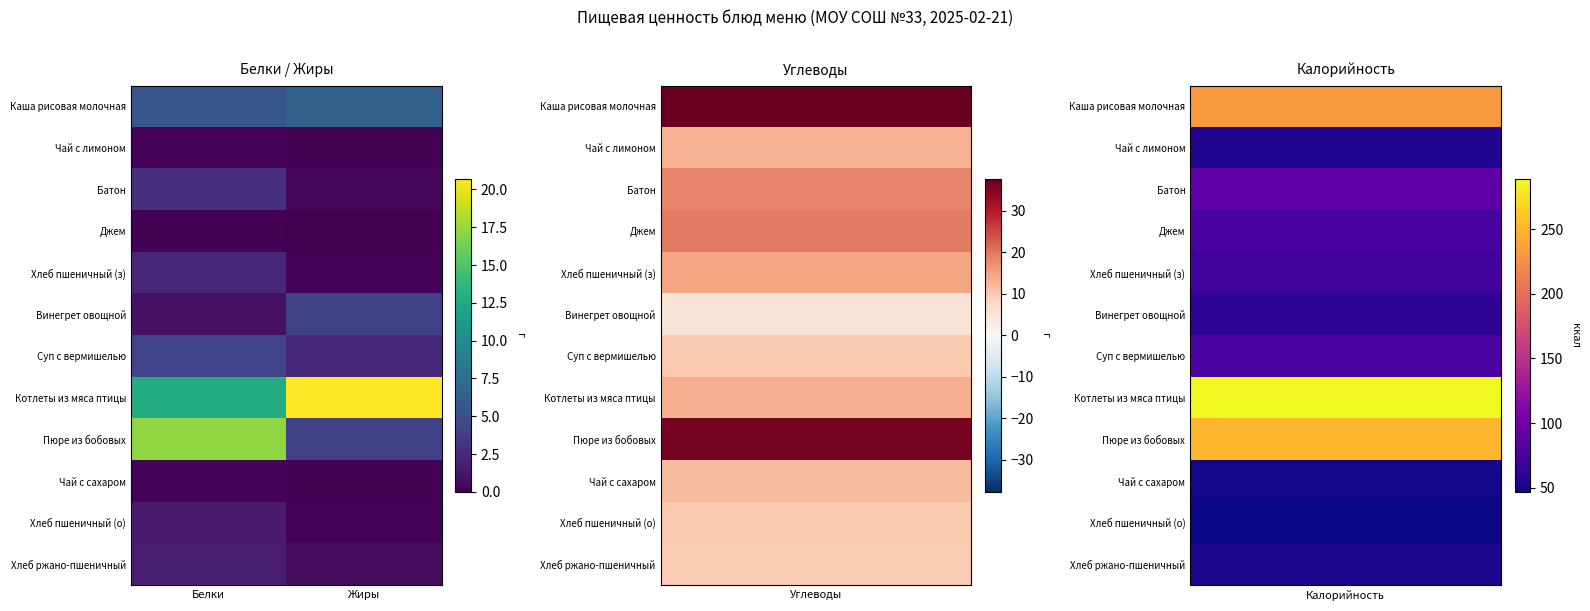

At Жиры, list the series in order from largest to smallest.

Котлеты из мяса птицы, Каша рисовая молочная, Винегрет овощной, Пюре из бобовых, Суп с вермишелью, Хлеб ржано-пшеничный, Батон, Хлеб пшеничный (з), Хлеб пшеничный (о), Чай с лимоном, Чай с сахаром, Джем